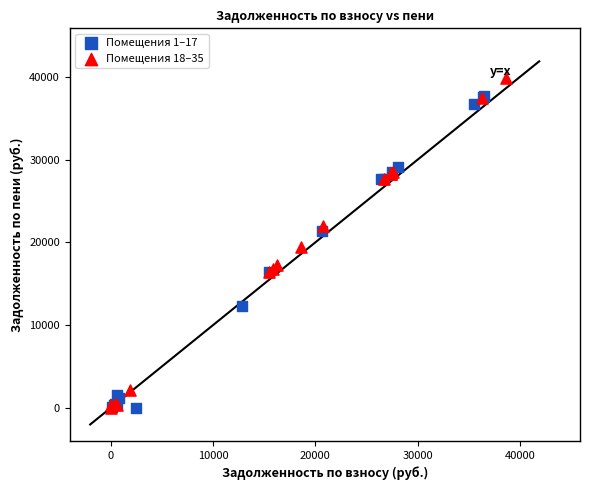

Which series has the largest Y range (max minus min)?

Помещения 18–35